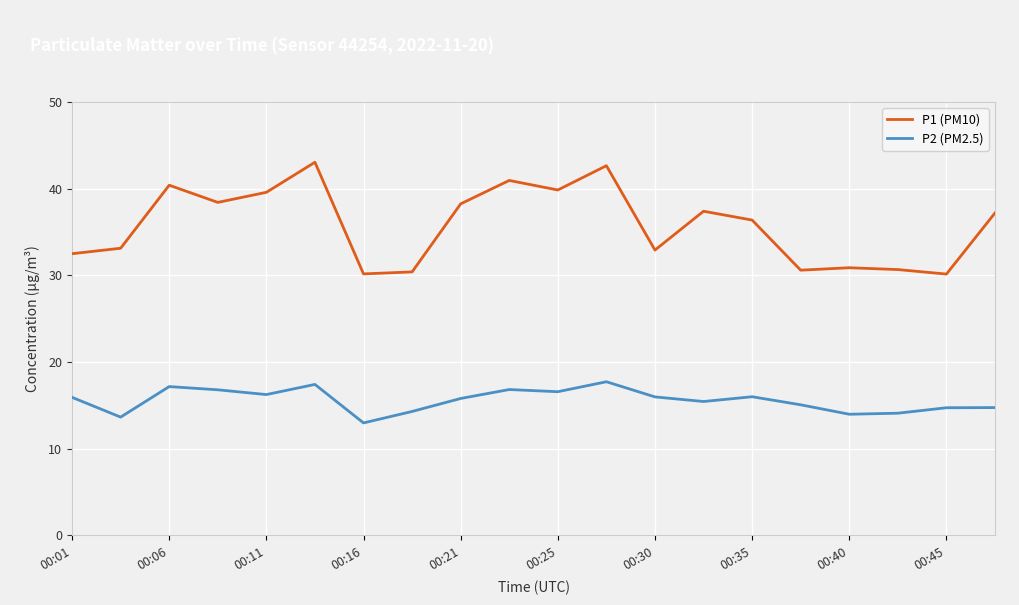

Is this an area chart (filled region under the line)?

No